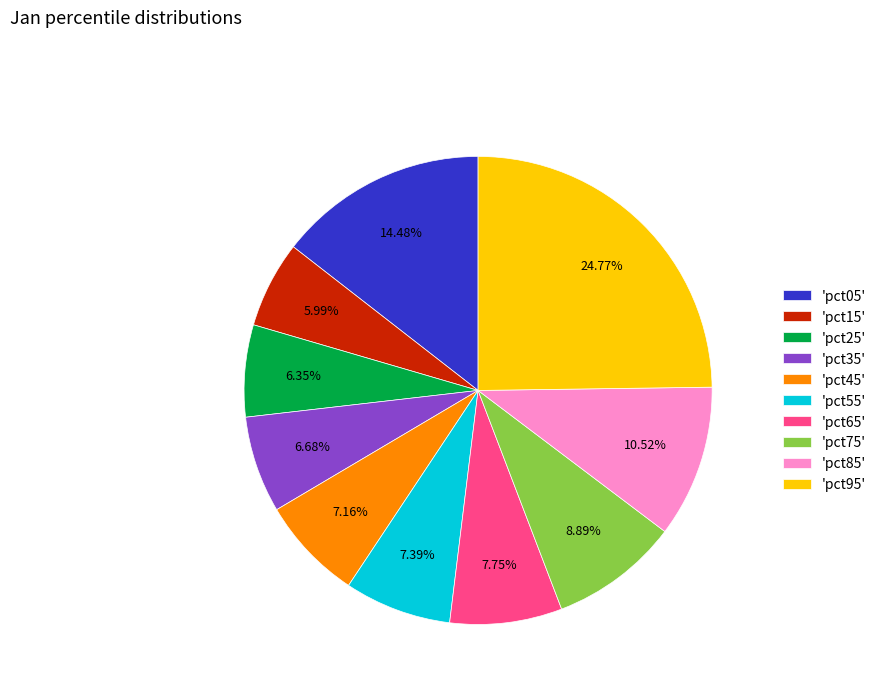

Between 'pct65' and 'pct25', which is larger?

'pct65'